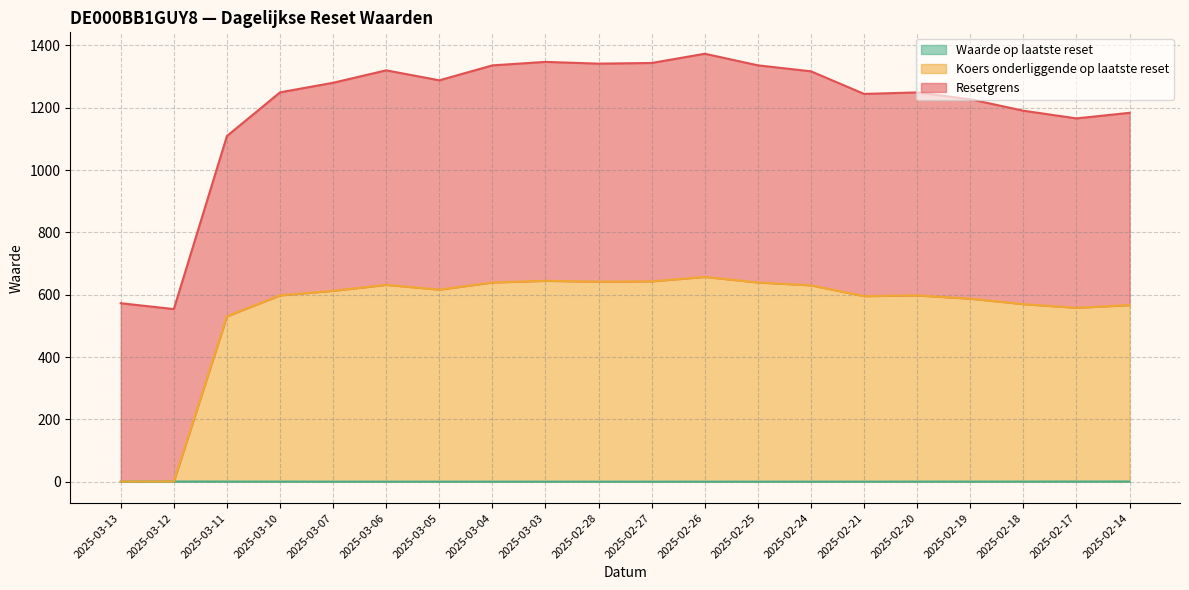

True or false: Koers onderliggende op laatste reset has more than 0 points higher than both neighbors.

True